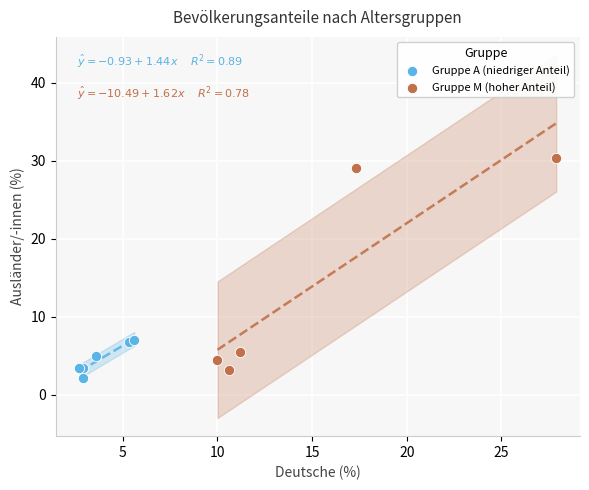

Which series has the largest Y range (max minus min)?

Gruppe M (hoher Anteil)